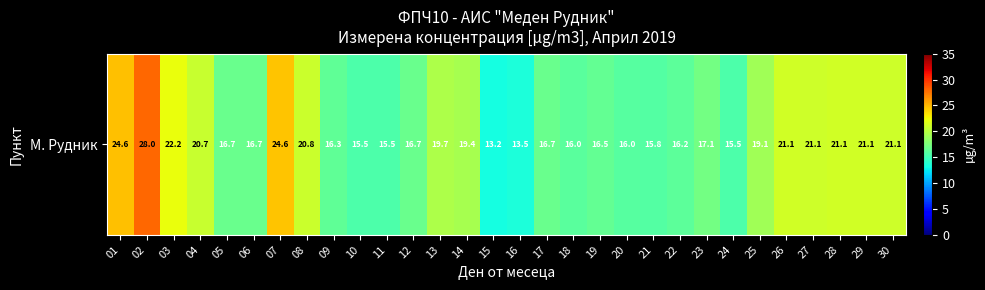

Reading right to left, transcribe all the data shown in this chart.

21.1	21.1	21.1	21.1	21.1	19.1	15.5	17.1	16.2	15.8	16.0	16.5	16.0	16.7	13.5	13.2	19.4	19.7	16.7	15.5	15.5	16.3	20.8	24.6	16.7	16.7	20.7	22.2	28.0	24.6